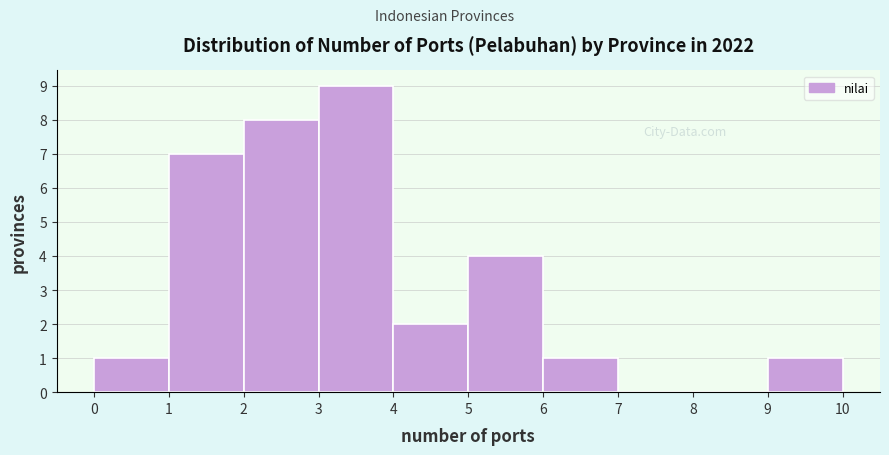

Which range on the x-axis has the tallest bar?

3 to 4